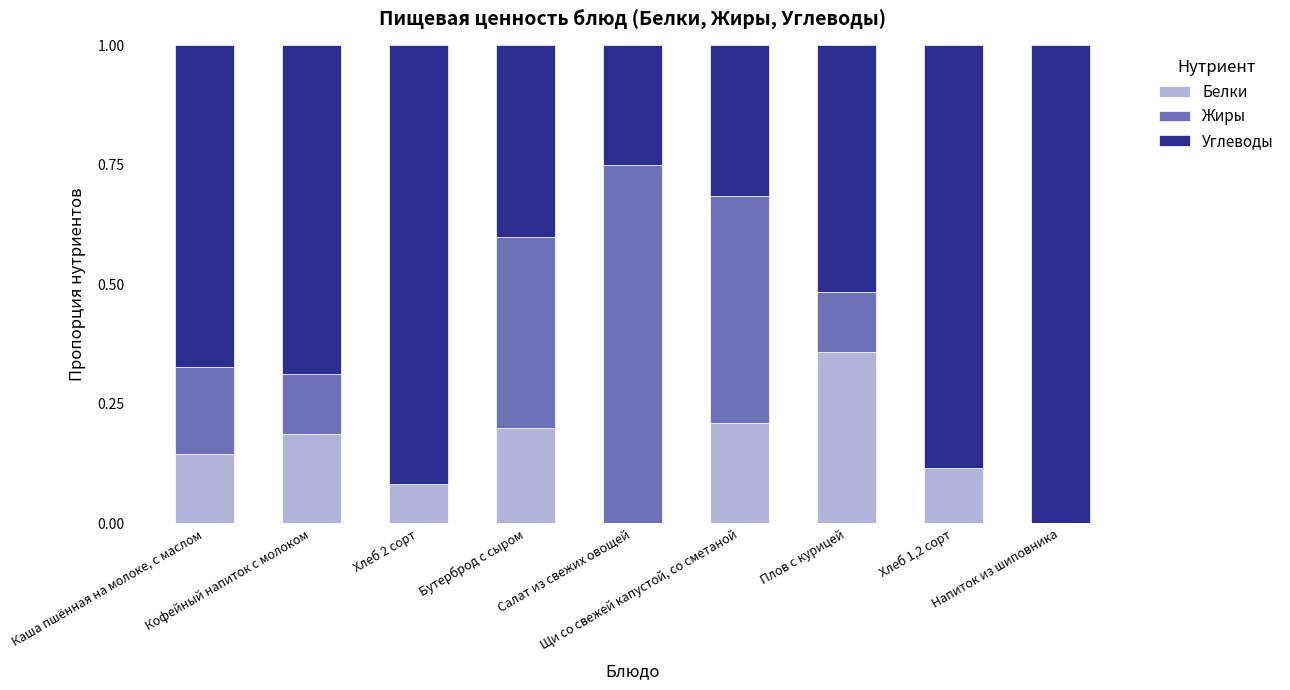

Are the bars horizontal?

No